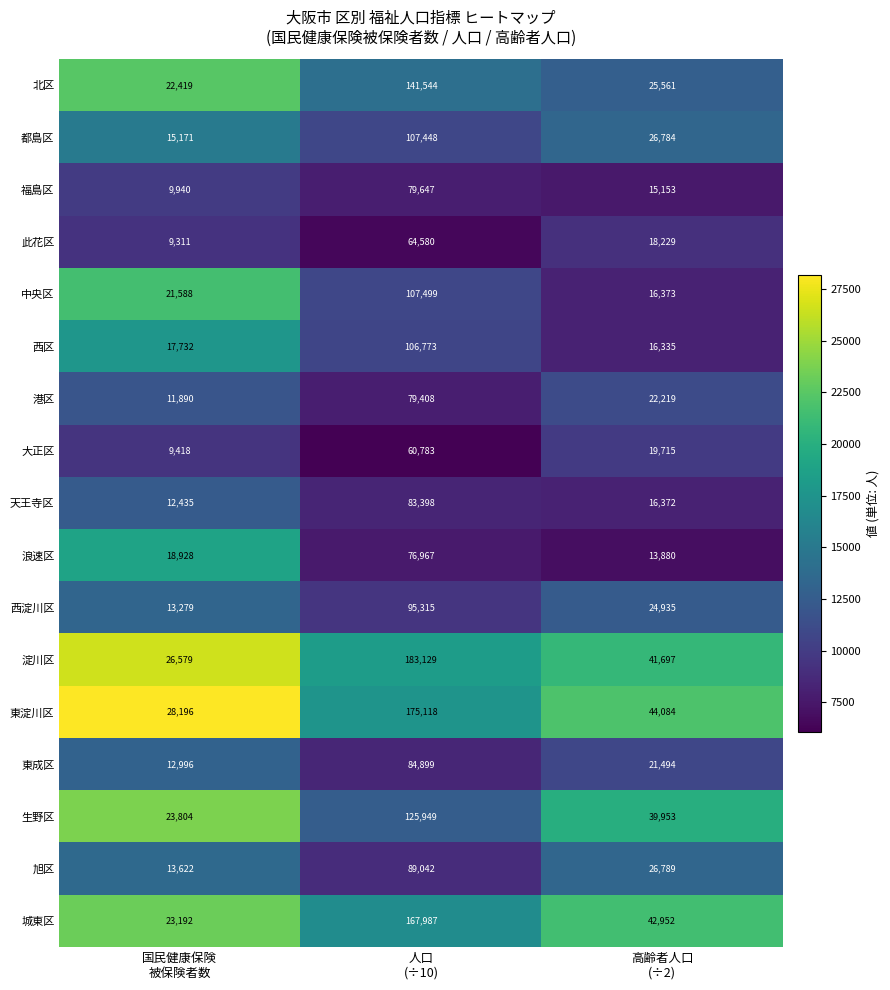

How many distinct data groups are displayed?

17